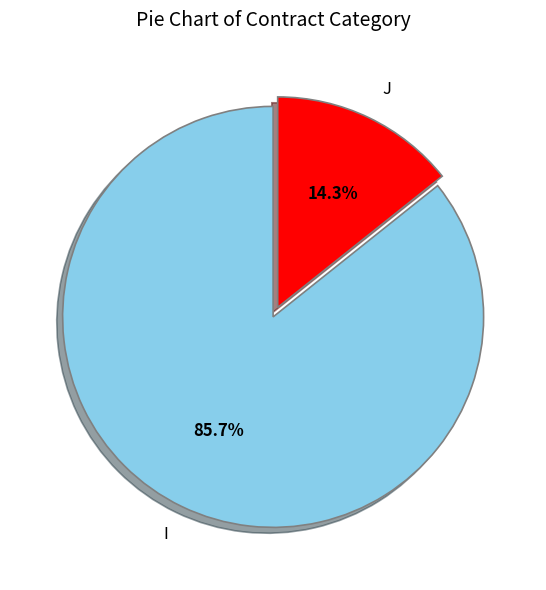

The J slice represents 14% of the pie. True or false?

True